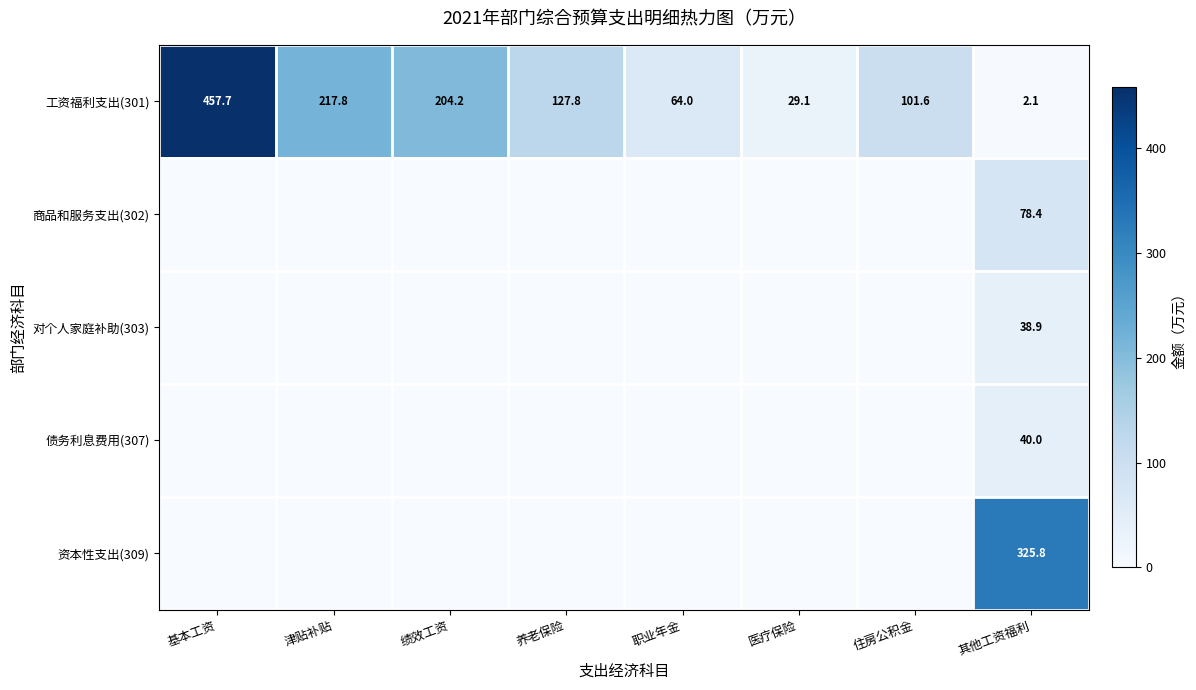

At which label does 工资福利支出(301) first exceed 127?

基本工资